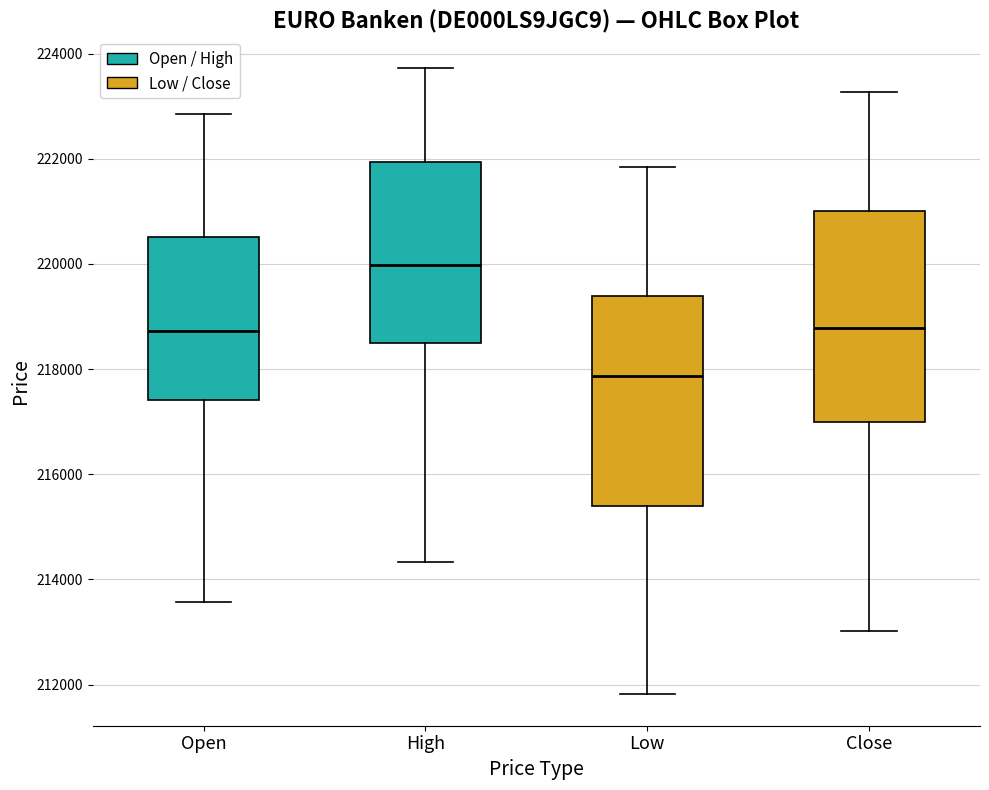

Reading left to right, transcribe this box plot: for each box, give where its median line is, the range the box spans, and where its two whiskers end, as read against the y-axis. The values are not printed on the chart, so give them approximately, as read against the axis.

Open: median 218800, box 217400 to 220600, whiskers 213600 to 222800
High: median 220000, box 218600 to 222000, whiskers 214400 to 223800
Low: median 217800, box 215400 to 219400, whiskers 211800 to 221800
Close: median 218800, box 217000 to 221000, whiskers 213000 to 223200